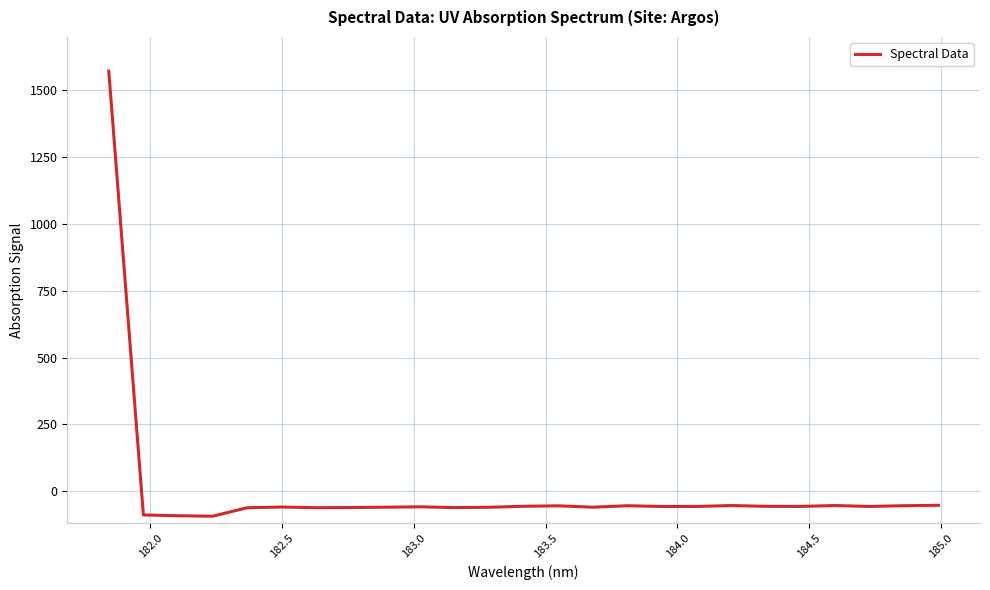

What is the greatest value displayed?

1572.1